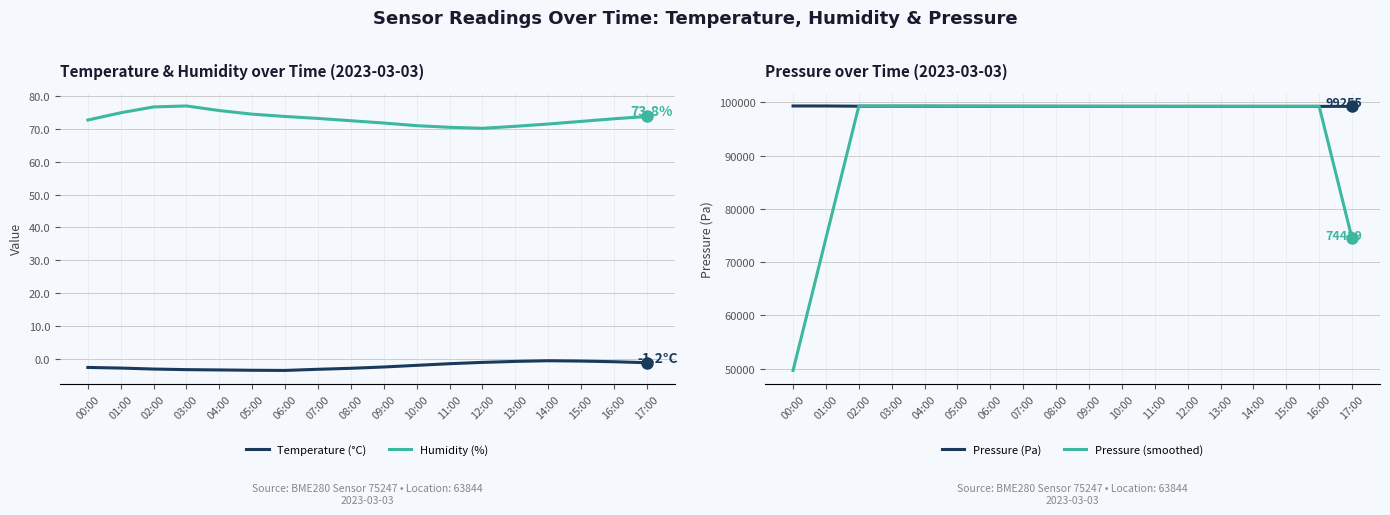

Between 08:00 and 12:00, which is larger?

12:00